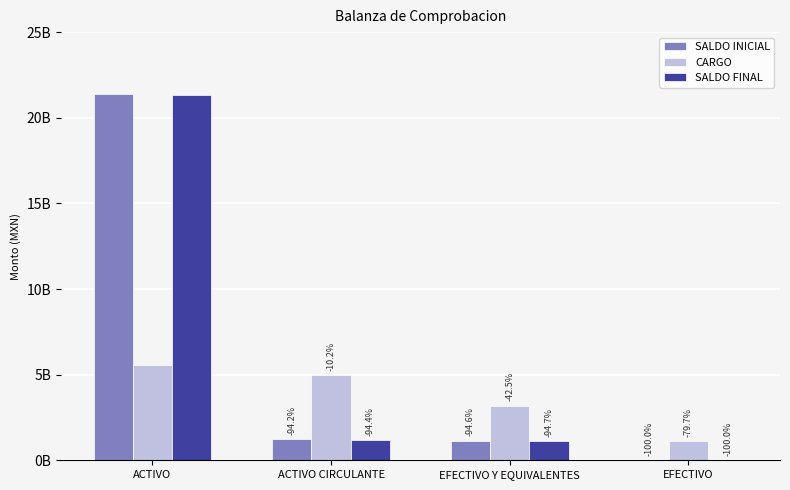

How many groups of bars are there?

4